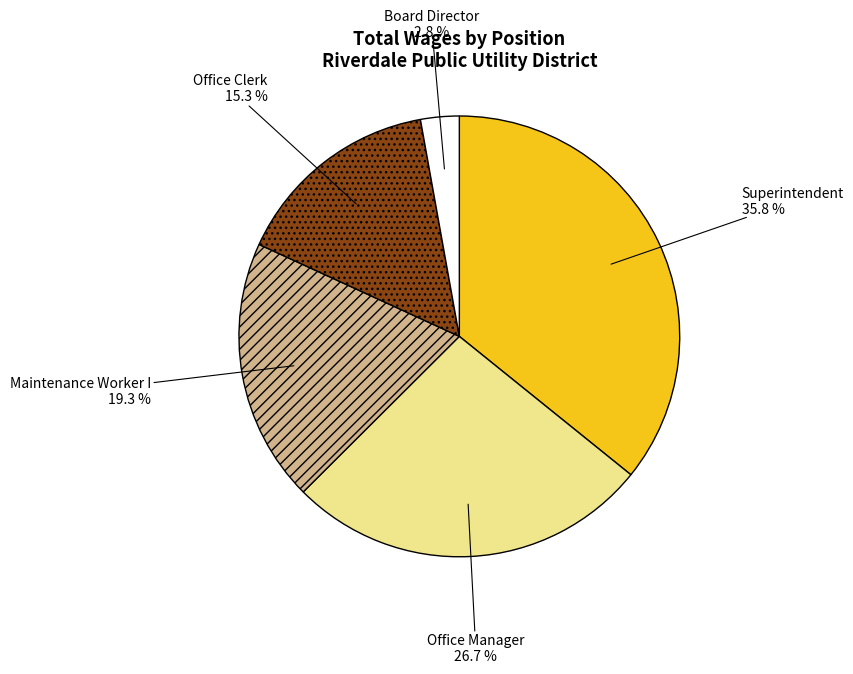

Combined, do Office Clerk and Superintendent account for over 50%?

Yes